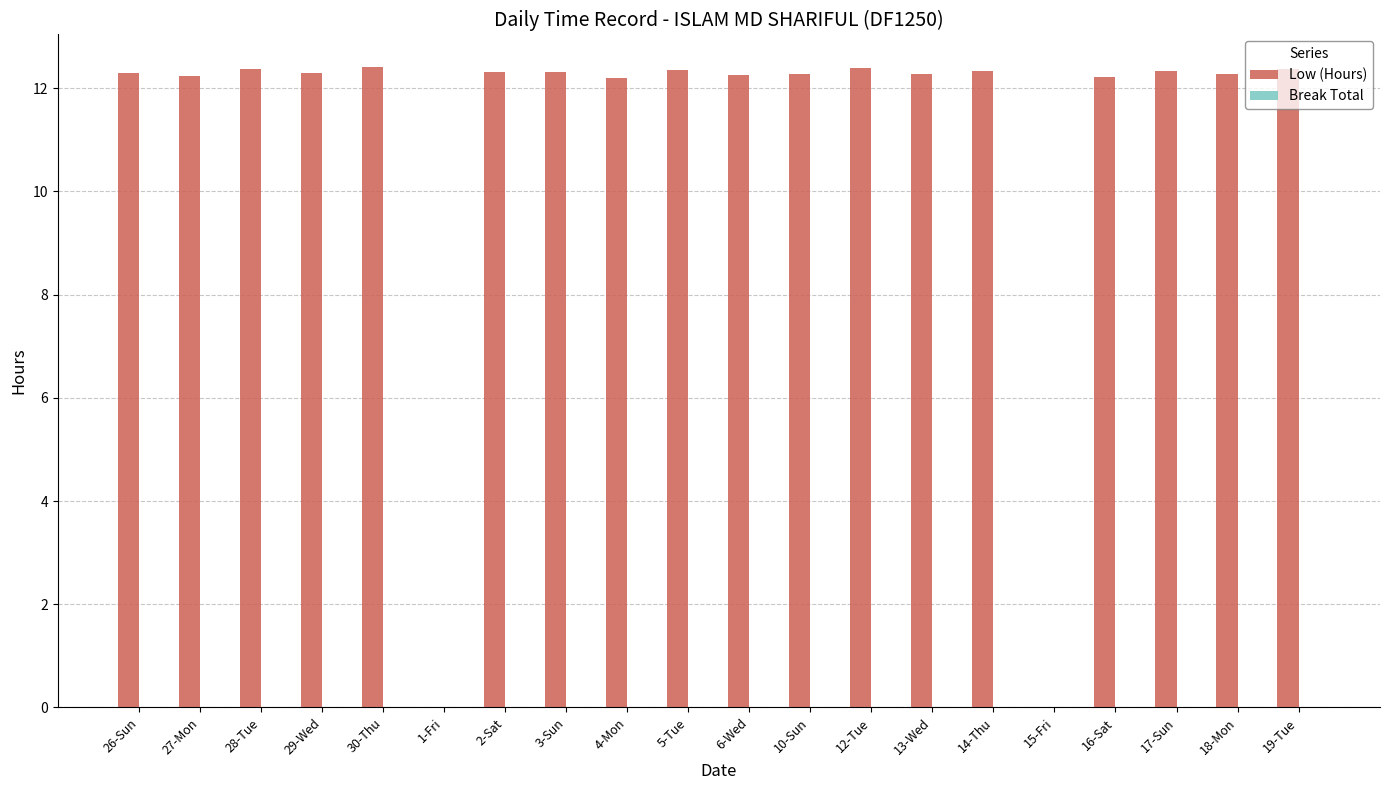

The value at 12-Tue is 21.5. True or false?

False